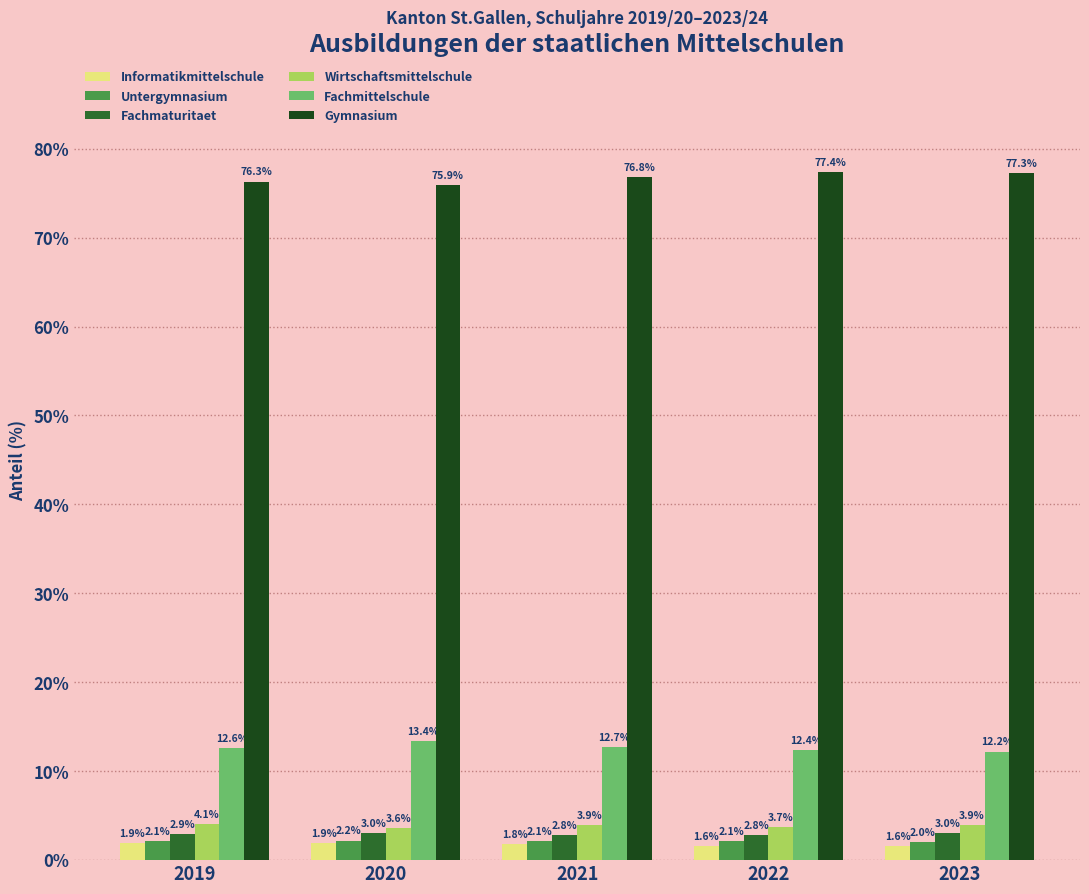

Rank the series by their maximum value, from highest to lowest.

Gymnasium, Fachmittelschule, Wirtschaftsmittelschule, Fachmaturitaet, Untergymnasium, Informatikmittelschule